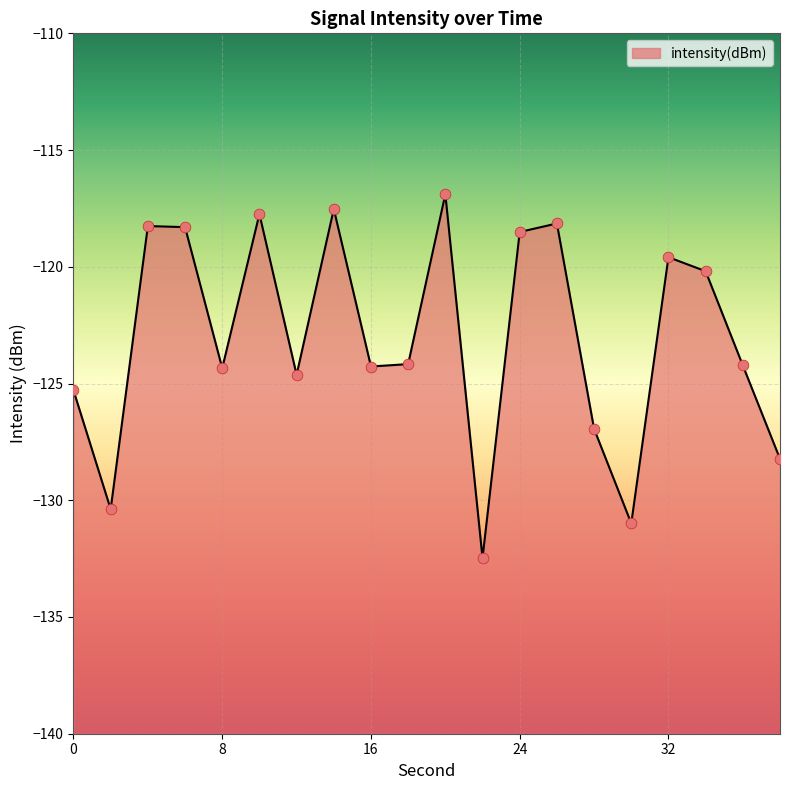

What is the change in value from 24 to 34?

-1.7